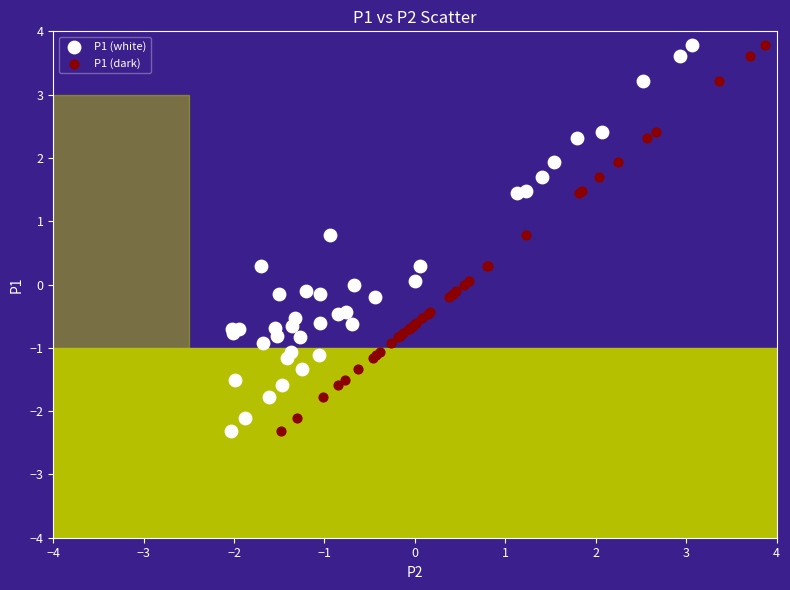

What are all the series names shown in the legend?

P1 (white), P1 (dark)